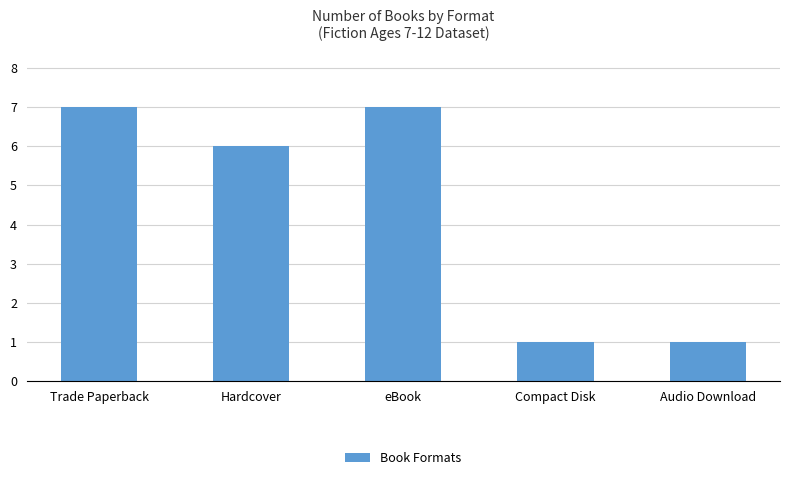

Where is the data nearest to the value 4?

Hardcover